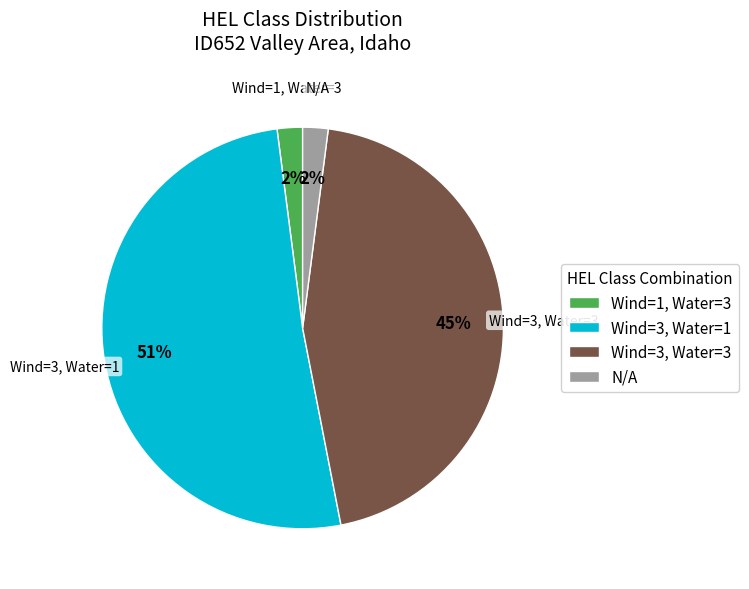

Which slice is the largest?

Wind=3, Water=1